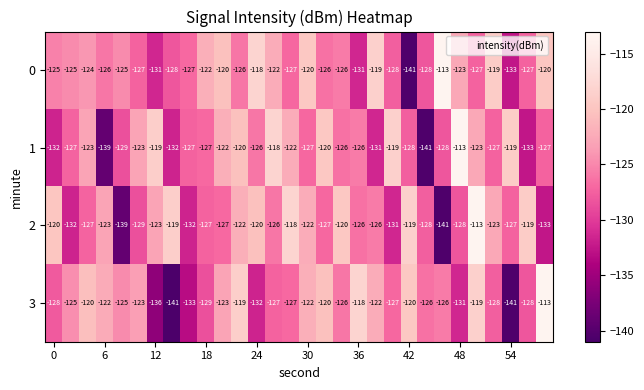

What is the smallest value displayed?

-141